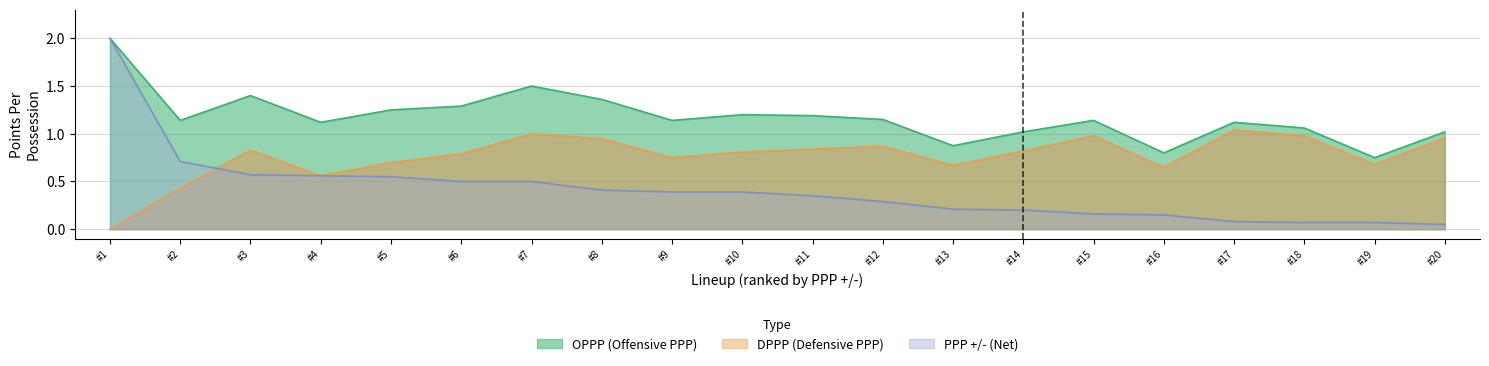

True or false: PPP +/- has more than 0 points higher than both neighbors.

False